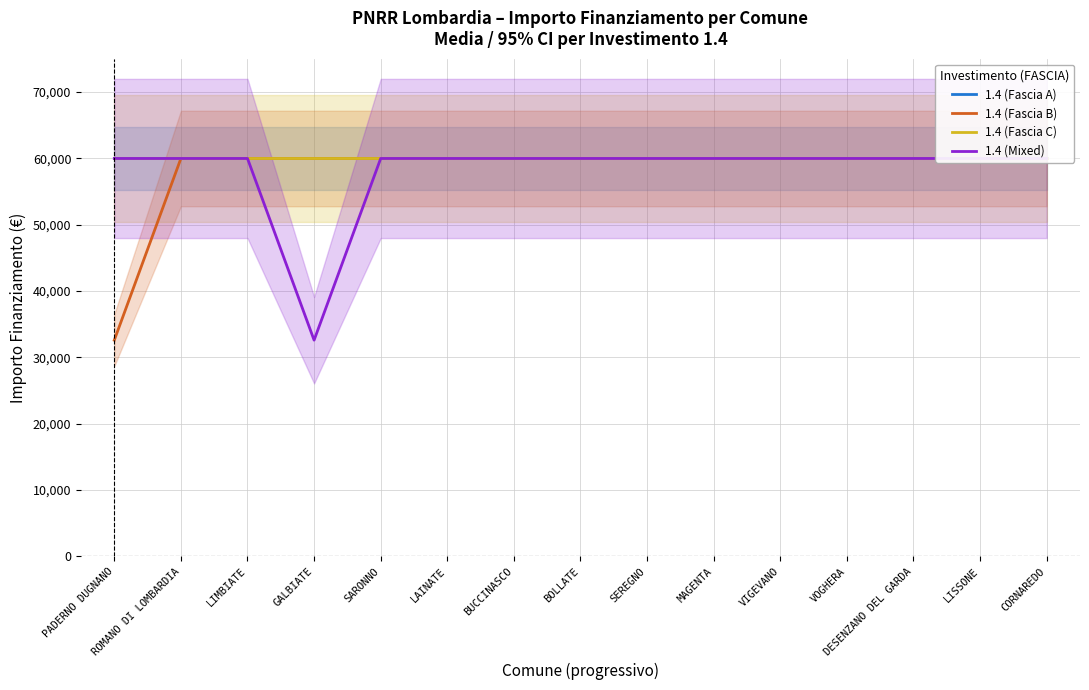

True or false: 1.4 (Fascia C) and 1.4 (Mixed) intersect in this chart.

False